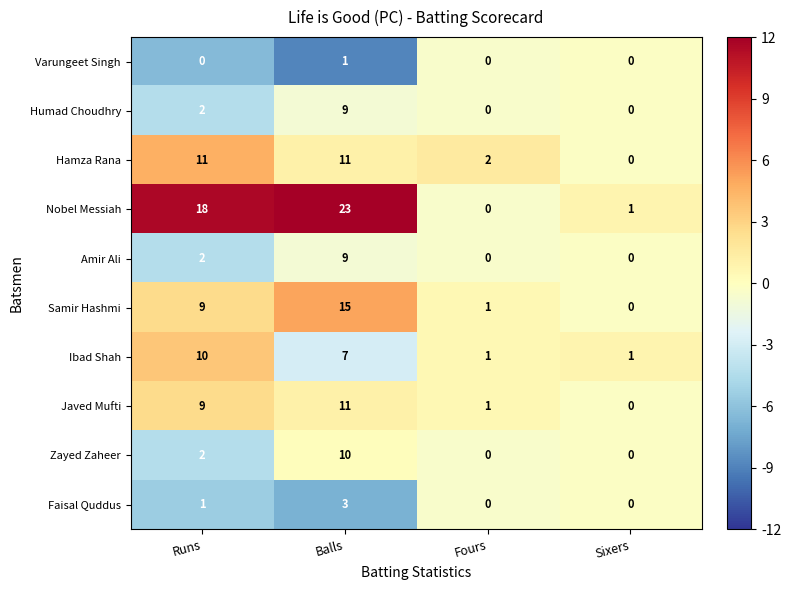

What is the total value across all series at Balls?

99